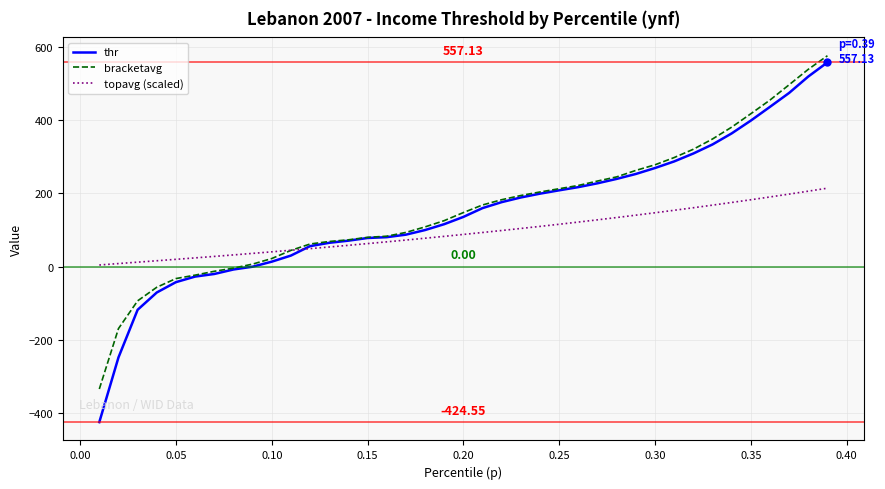

True or false: topavg (scaled) and thr cross at least once.

True